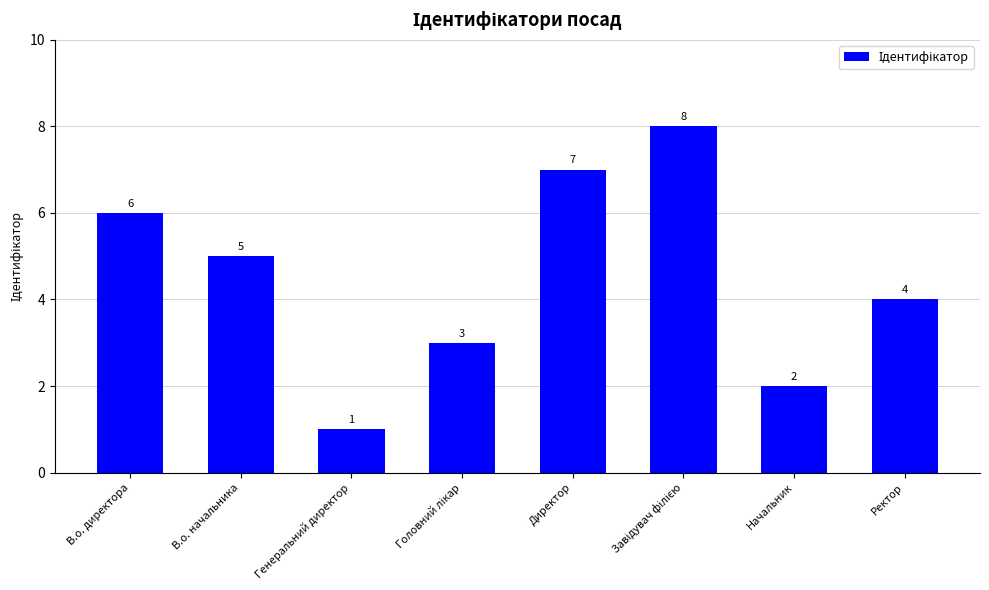

Approximately how many times larger is the value at В.о. директора compared to Генеральний директор?

6.0